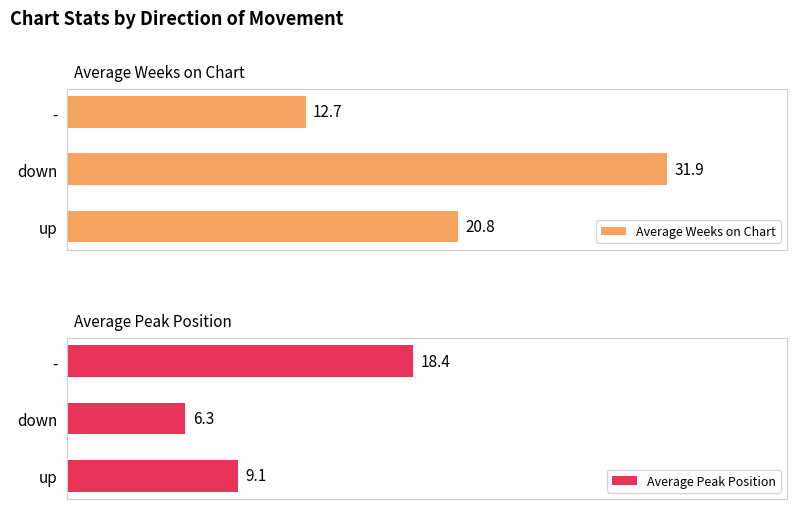

Which category has the highest value in the Average Weeks on Chart series?

down